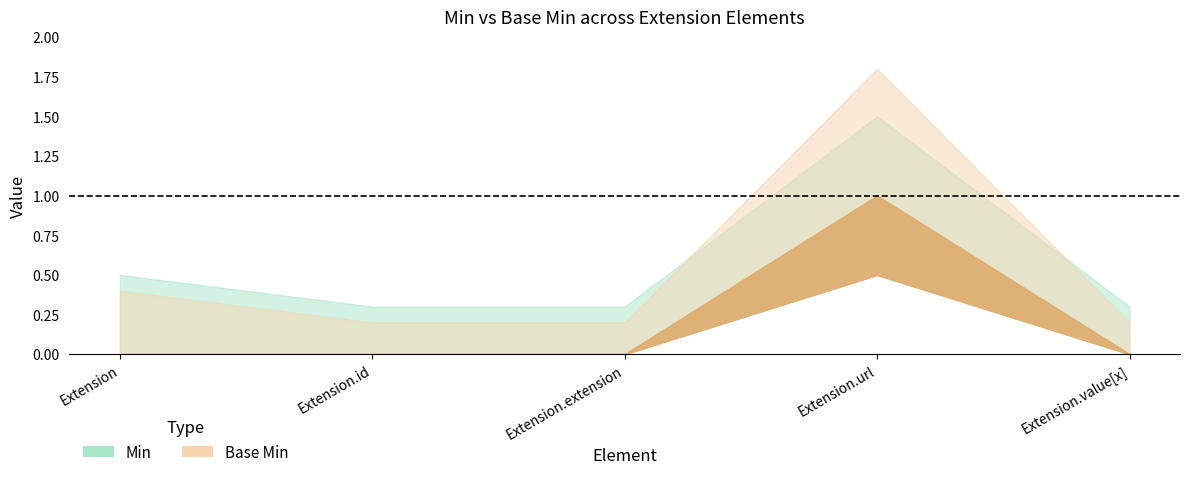

True or false: Base Min has a value of -1 at Extension.

False